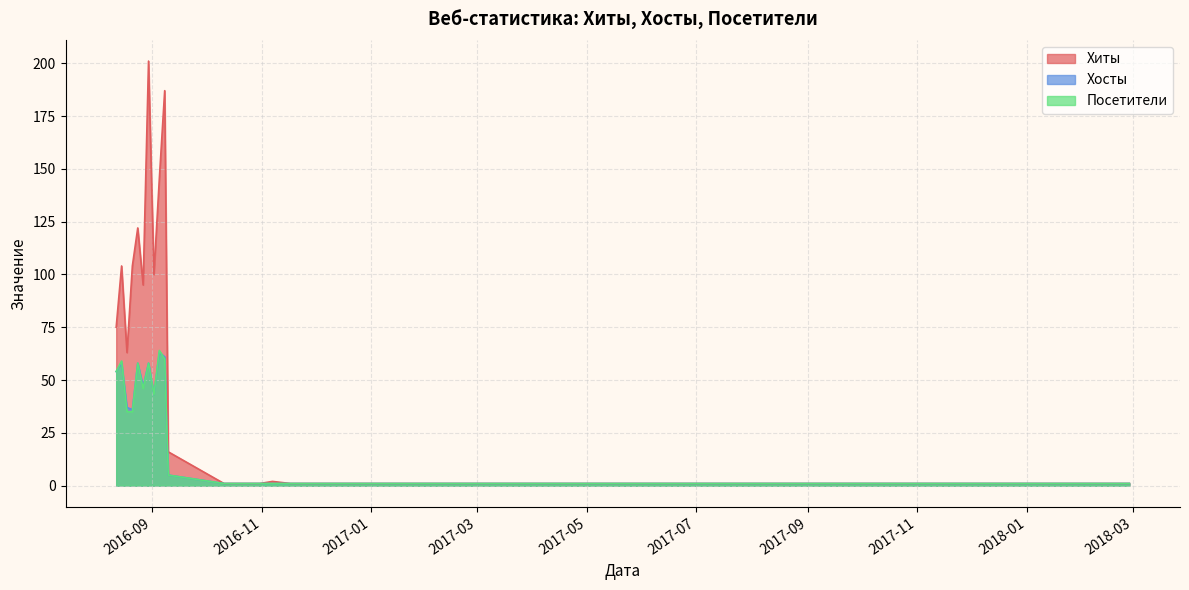

What is the difference between the highest and lowest values at 2016-08-15?

46